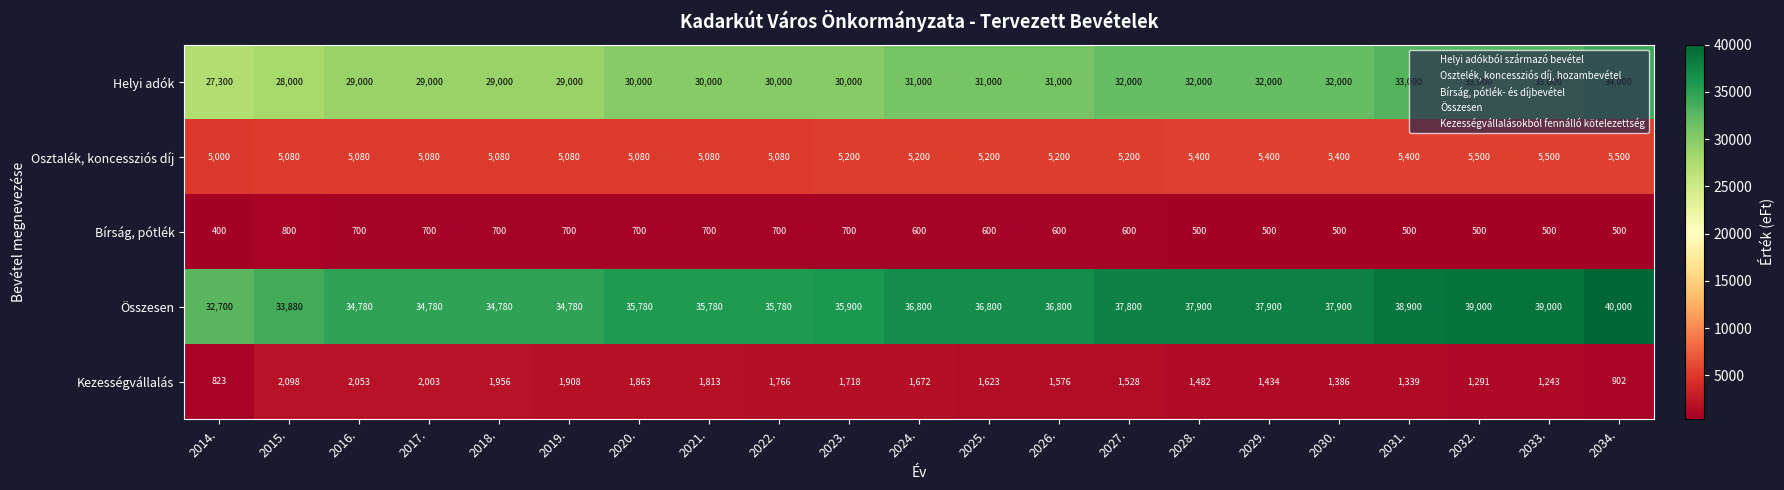

At how many categories does at least one series exceed 14935?

21